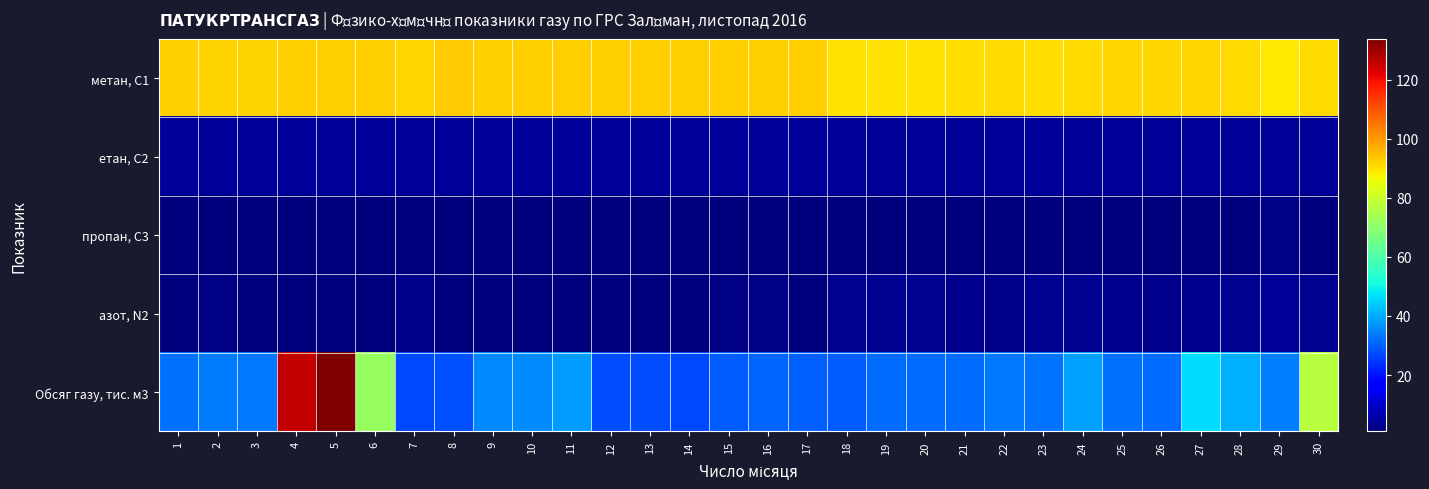

At how many categories does at least one series exceed 129?

1